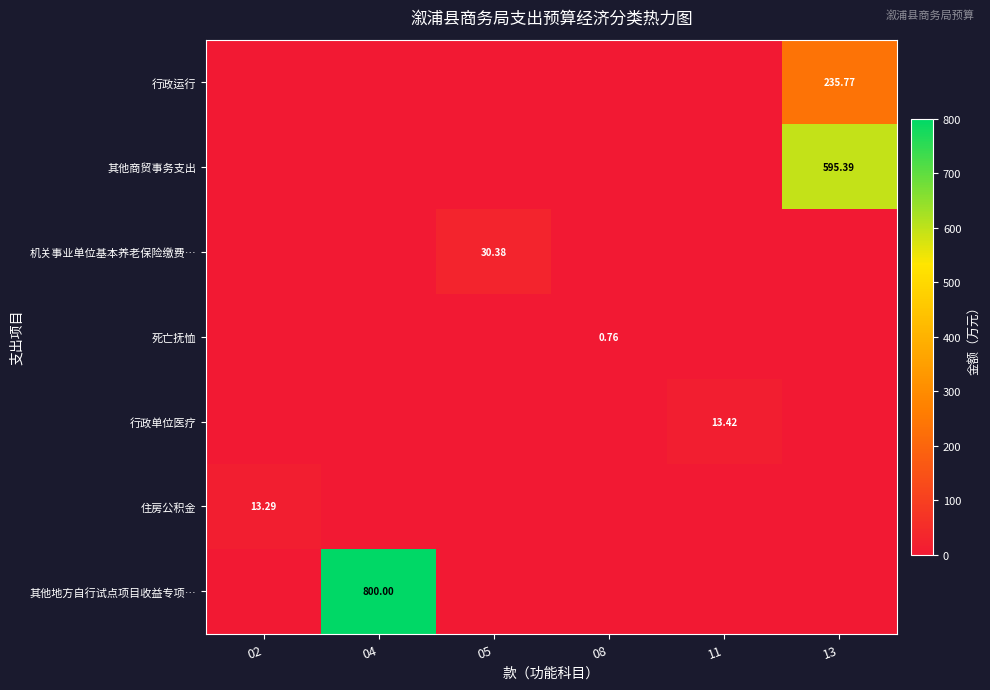

Is the value of 死亡抚恤 at 08 greater than the value of 其他地方自行试点项目收益专项… at 04?

No